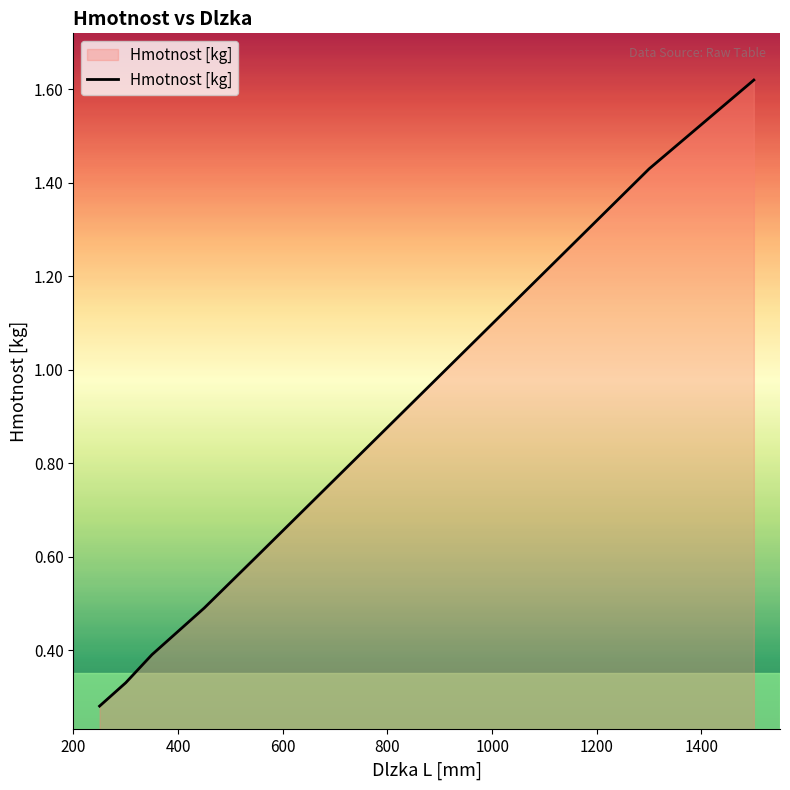

True or false: the data has more than 1 interior local peaks.

False